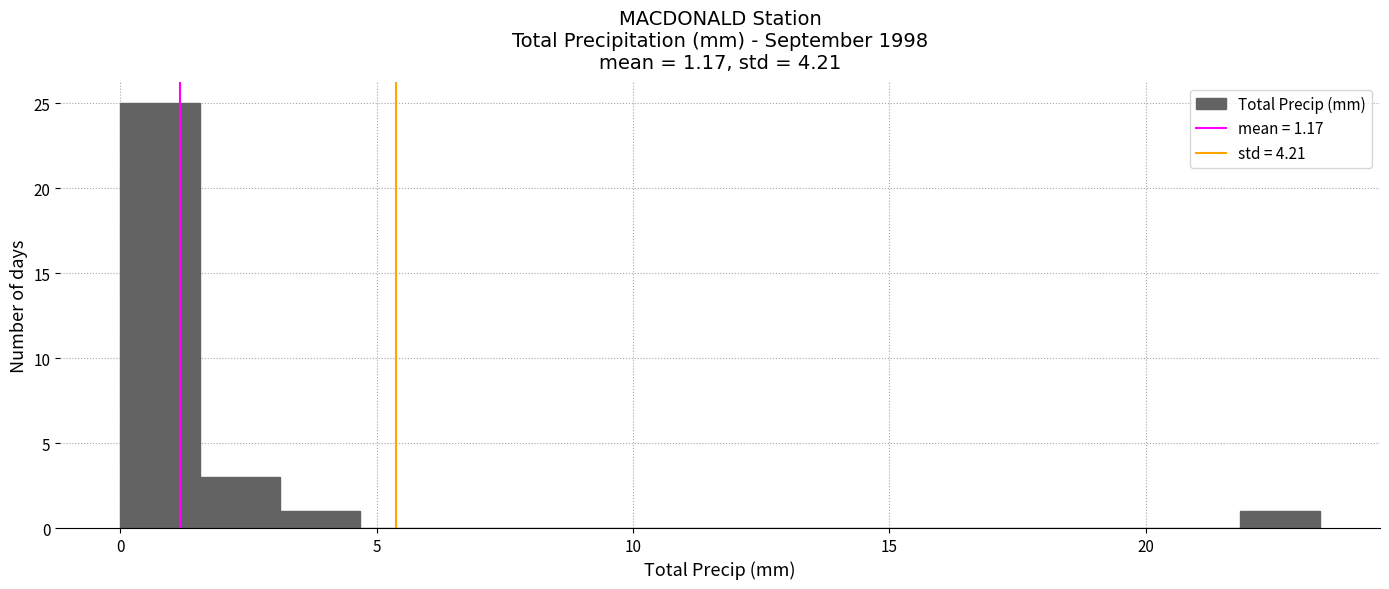

Read against the x-axis, roughly where is the centre of the tallest bar?

1.0